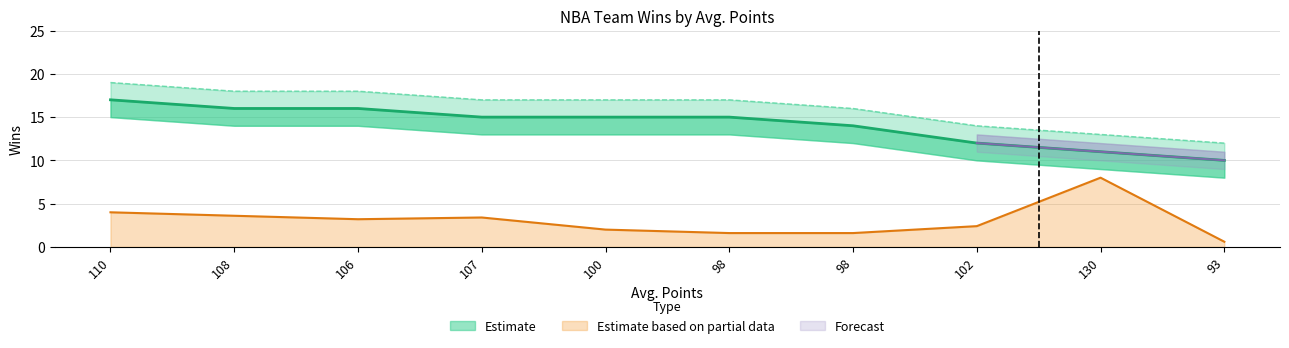

How many categories are shown in the chart?

10